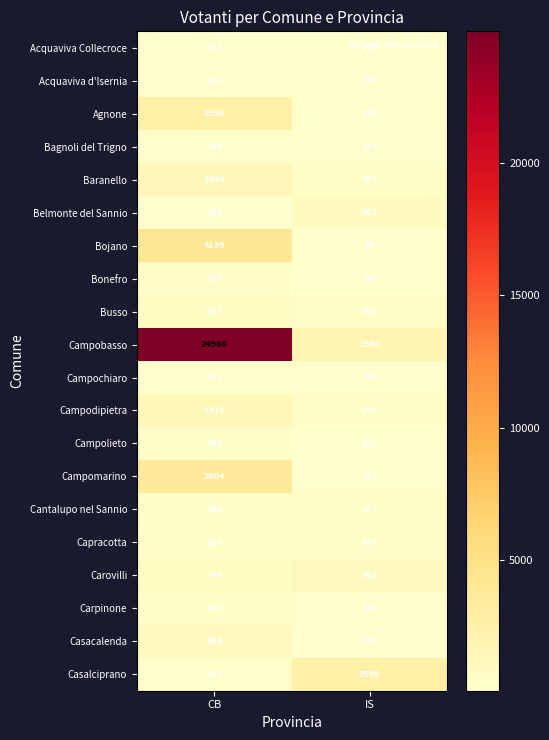

What is the smallest value displayed?

60